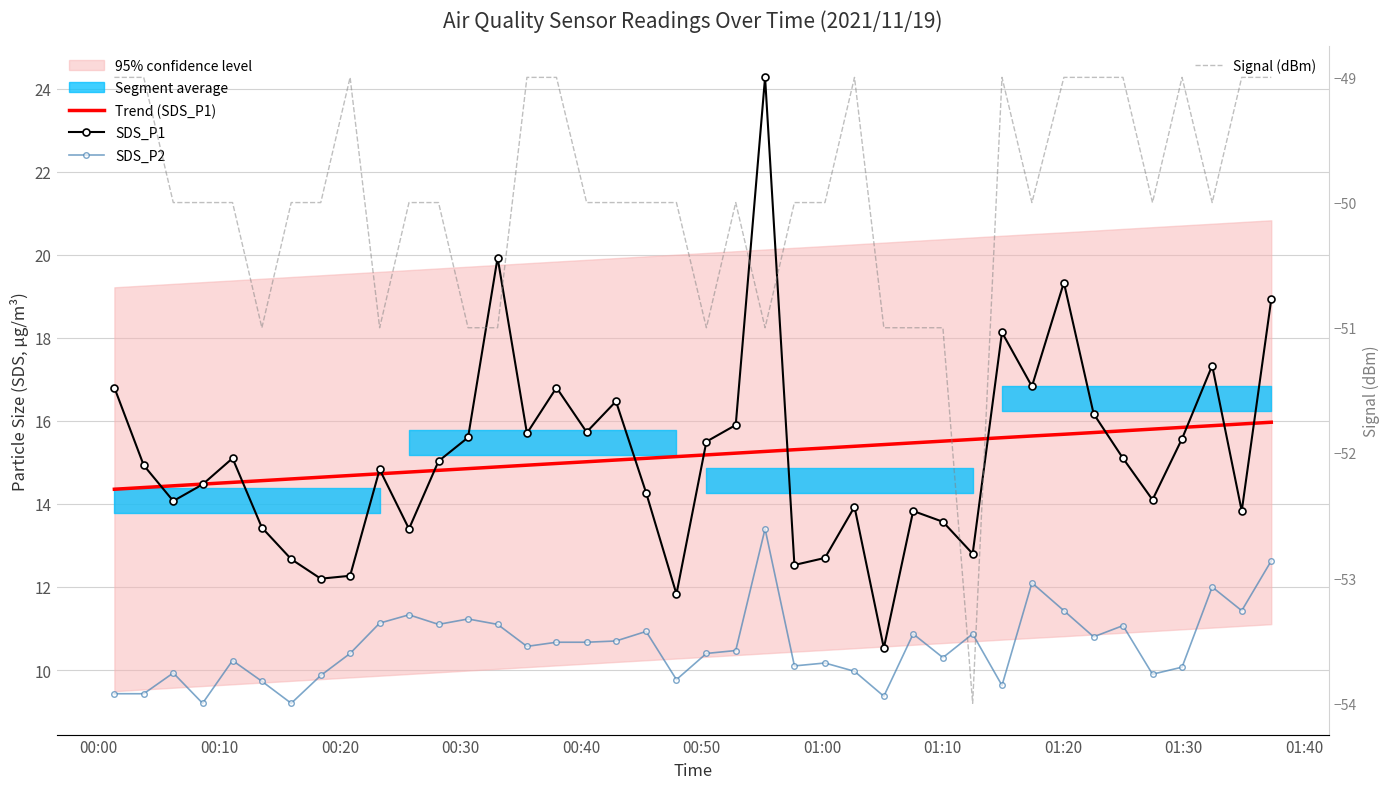

What is the highest value of the Signal (dBm) series?

-49